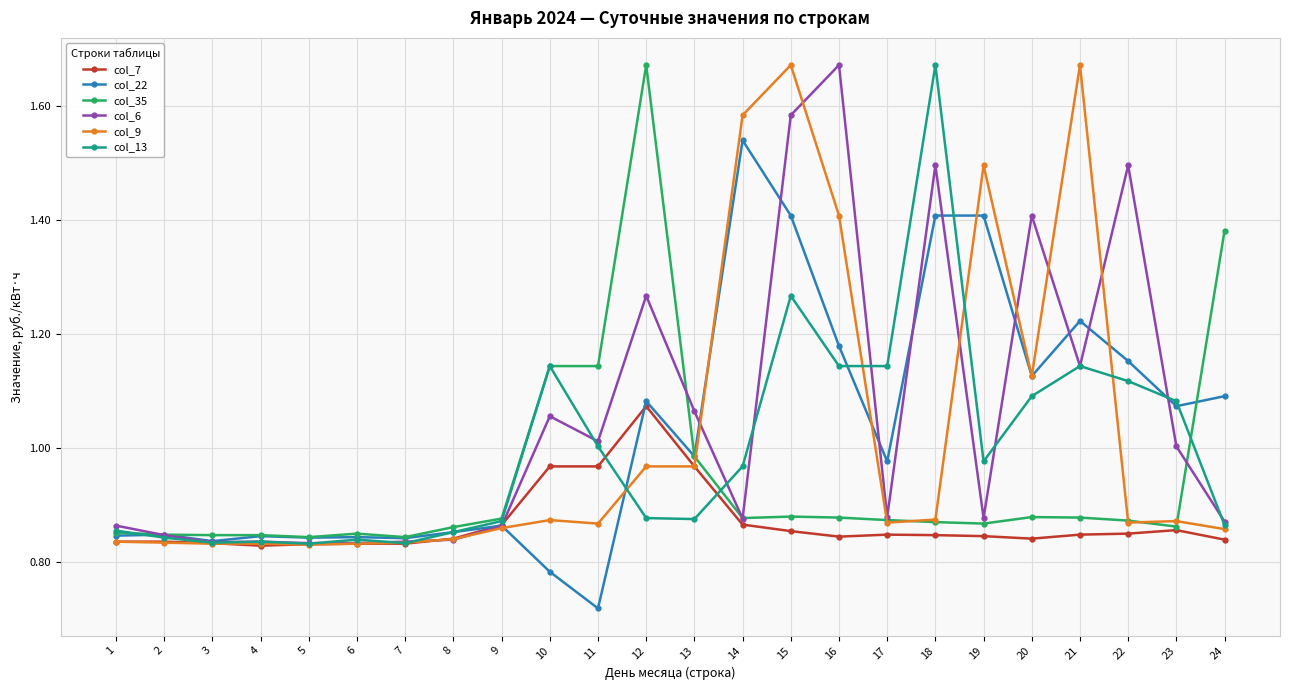

At how many categories does at least one series exceed 0?

24